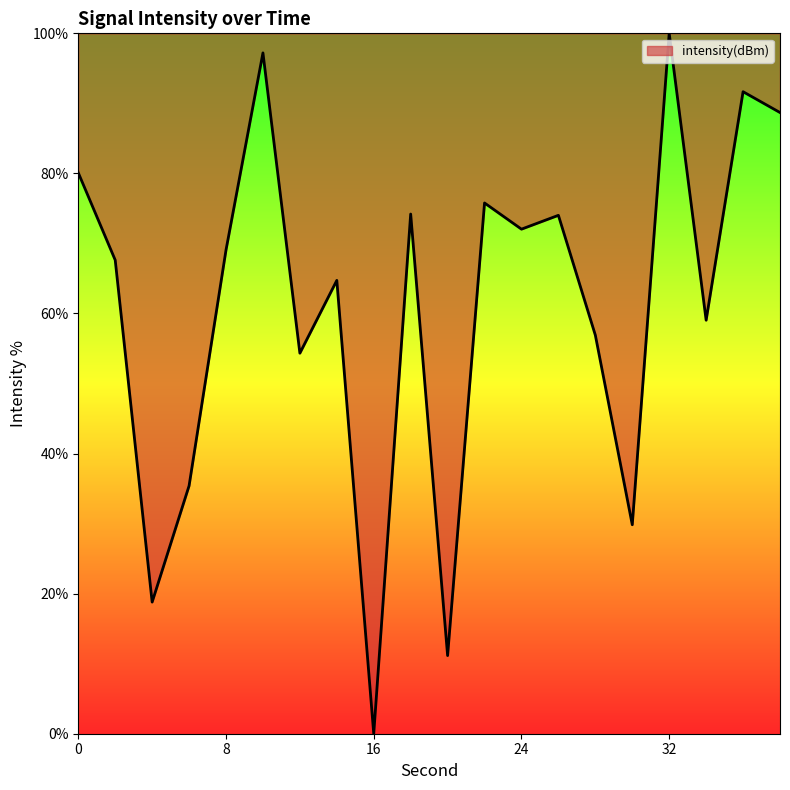

How many interior local valleys (lower than both neighbors) does the data have?

7